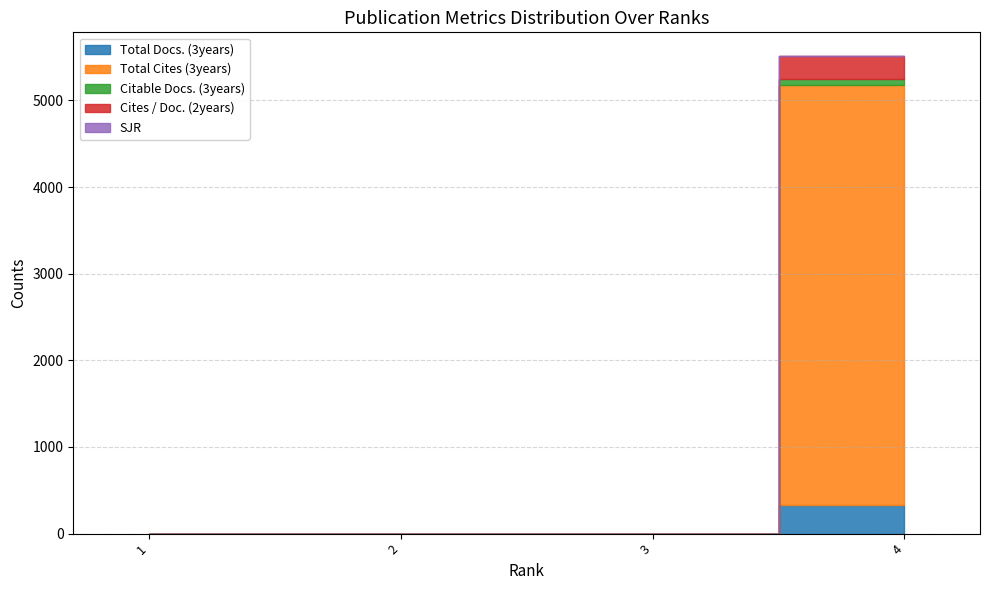

True or false: Cites / Doc. (2years) and Citable Docs. (3years) intersect in this chart.

False